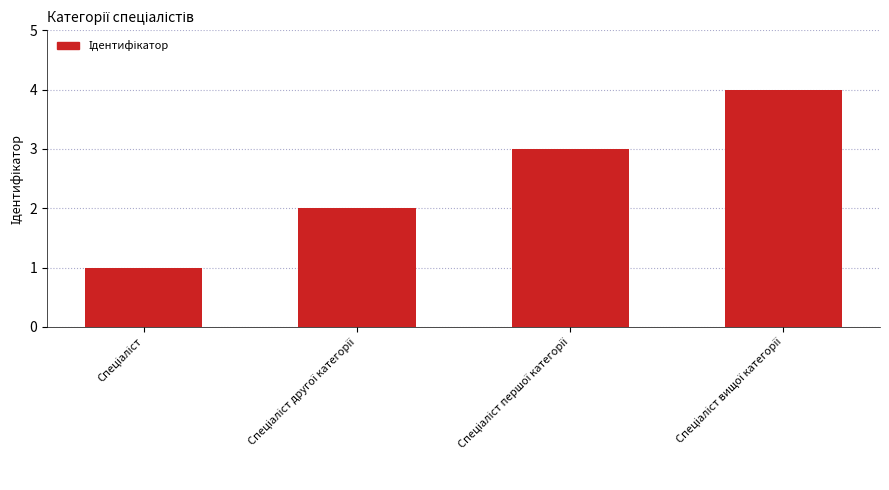

What is the sum of all values?

10